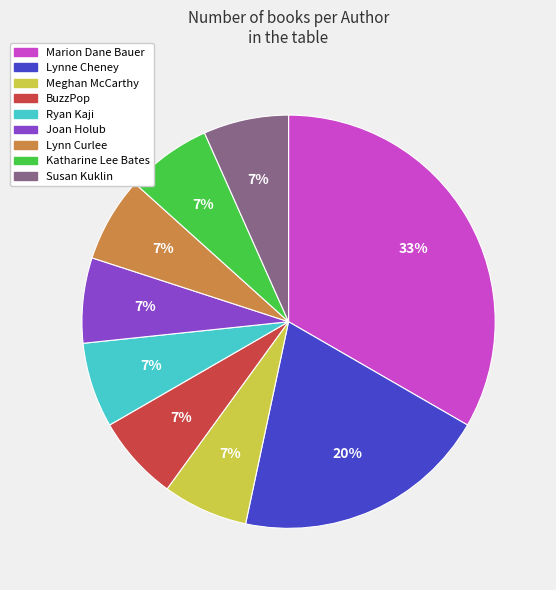

How many slices are in this pie chart?

9